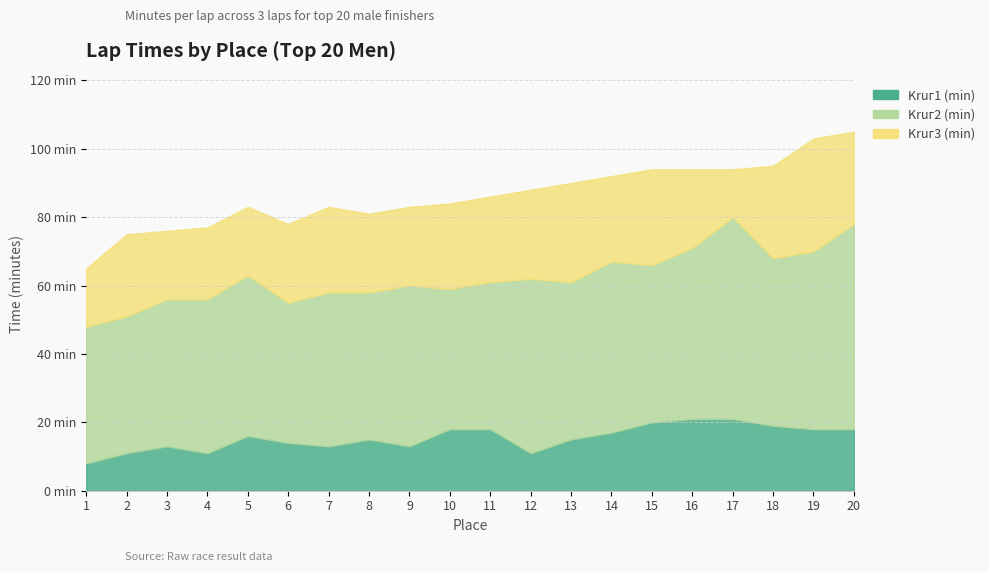

Which category has the highest value across all series?

20